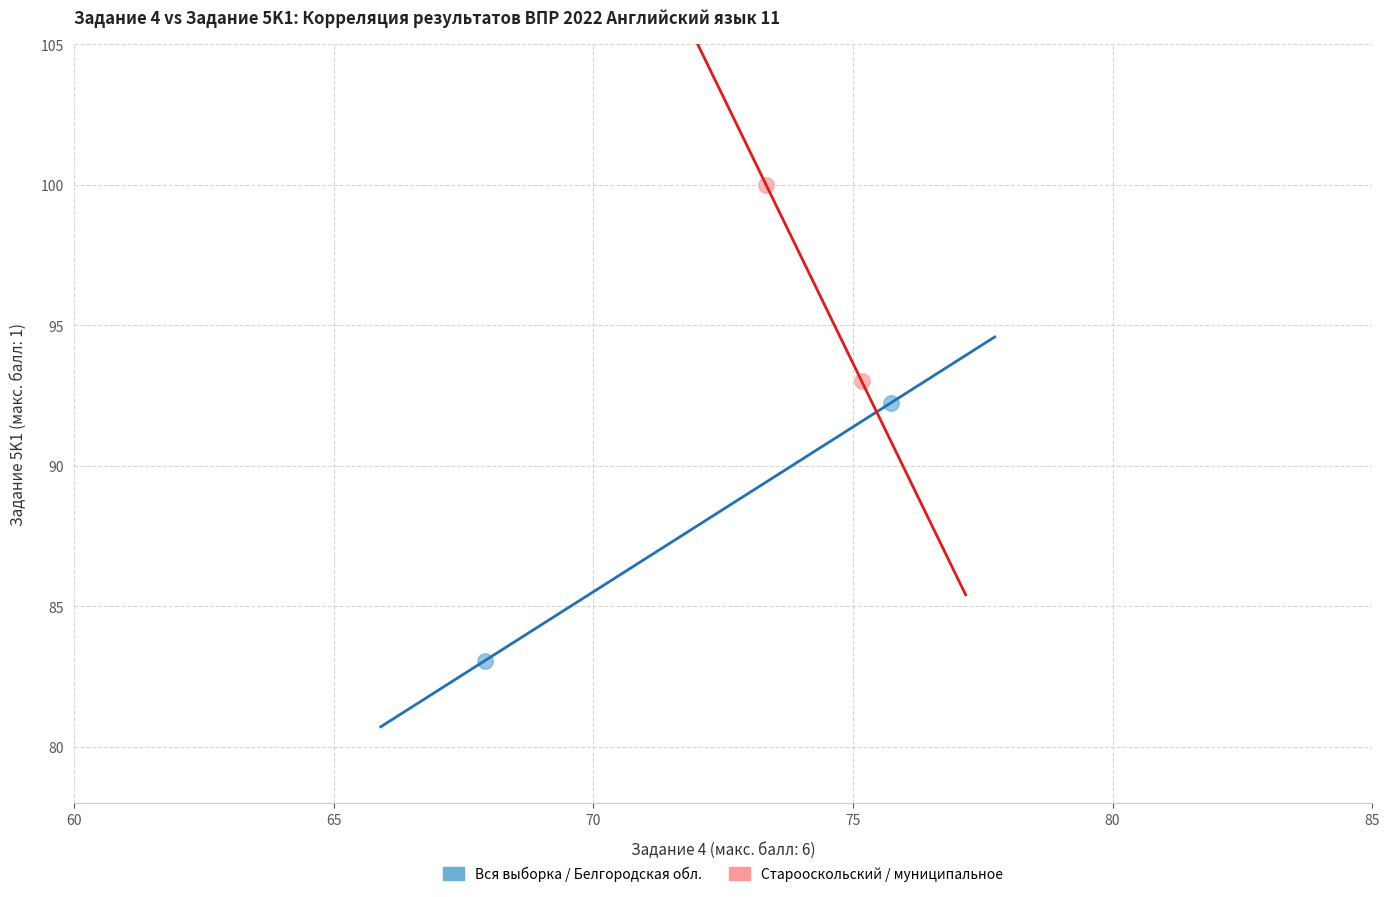

What are all the series names shown in the legend?

Вся выборка / Белгородская обл., Старооскольский / муниципальное